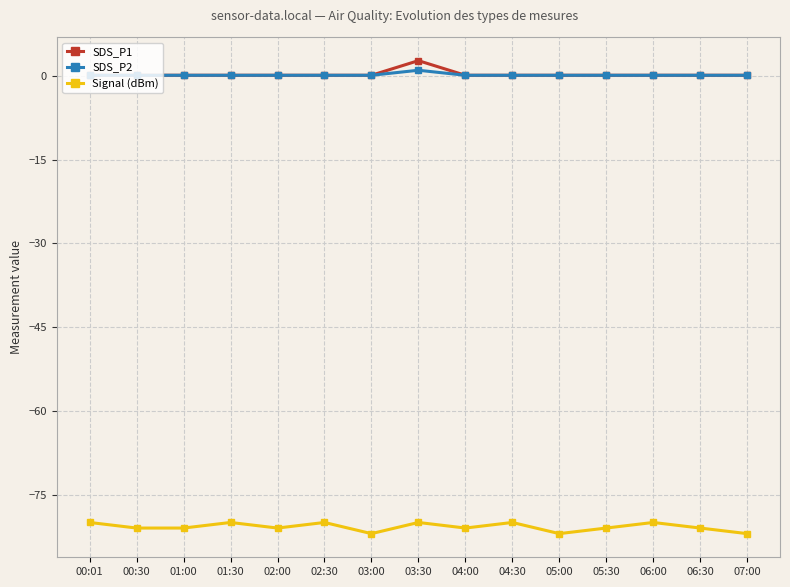

Where is Signal (dBm) nearest to the value -81?

00:30